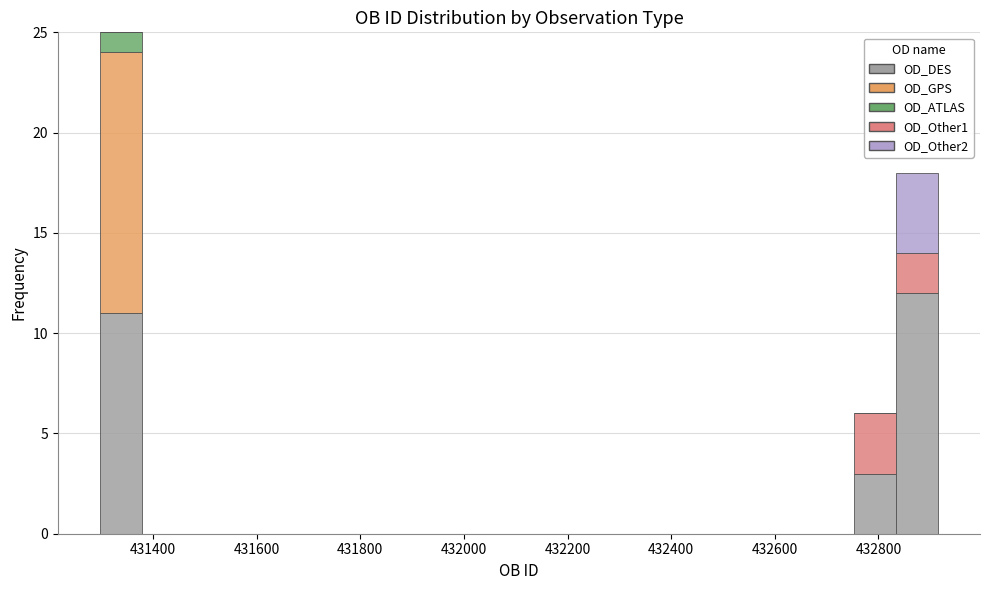

Reading left to right, transcribe this chart: for each stacked bar, give the range it covers on the x-axis and its total height. Neither the bar edges nor the heights are printed on the chart, so give them approximately, as read against the axes.

431300 to 431380: 25
431380 to 431460: 0
431460 to 431540: 0
431540 to 431620: 0
431620 to 431700: 0
431700 to 431780: 0
431780 to 431860: 0
431860 to 431940: 0
431940 to 432020: 0
432020 to 432100: 0
432100 to 432180: 0
432180 to 432260: 0
432260 to 432340: 0
432340 to 432420: 0
432420 to 432520: 0
432520 to 432600: 0
432600 to 432680: 0
432680 to 432760: 0
432760 to 432840: 6
432840 to 432920: 18